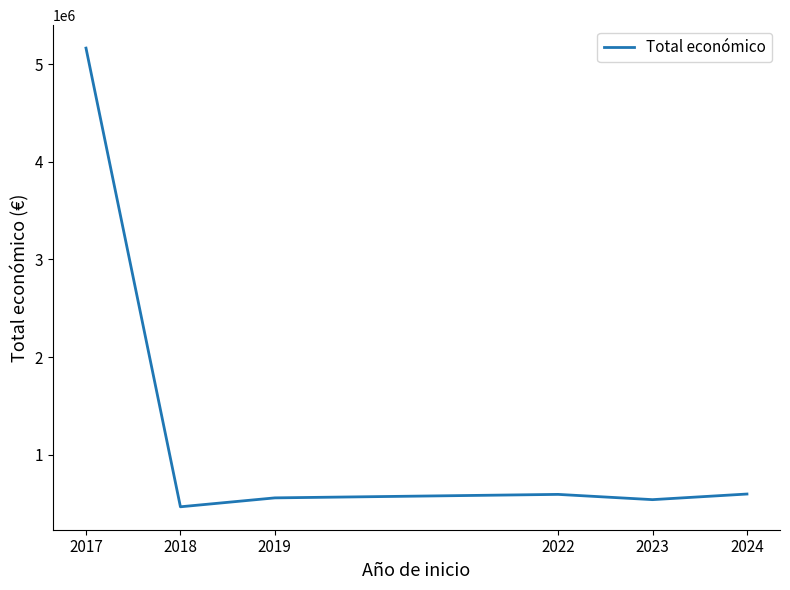

Does the chart have visible grid lines?

No